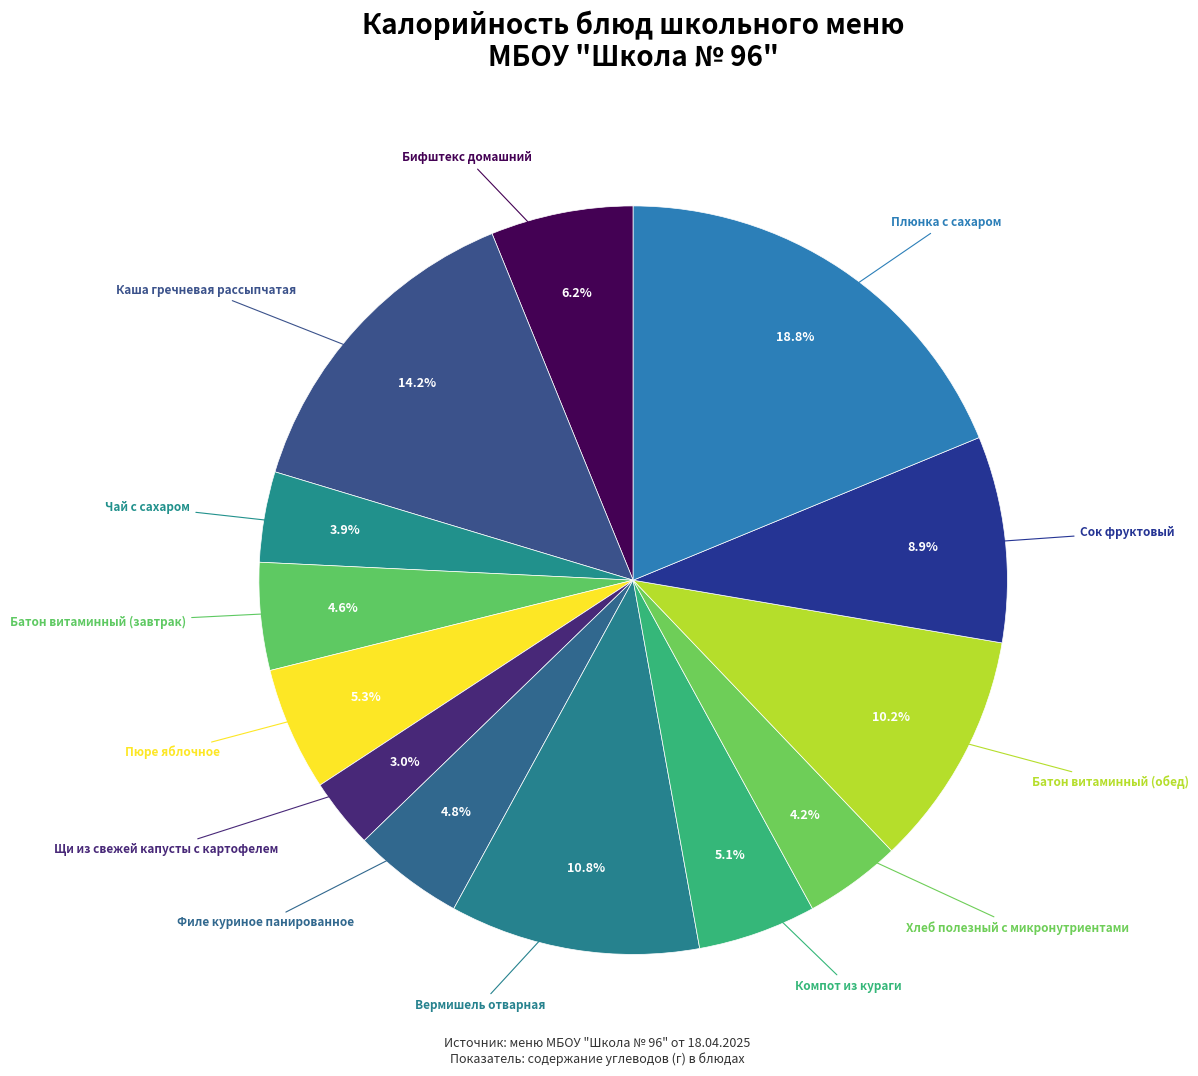

How many slices are in this pie chart?

13